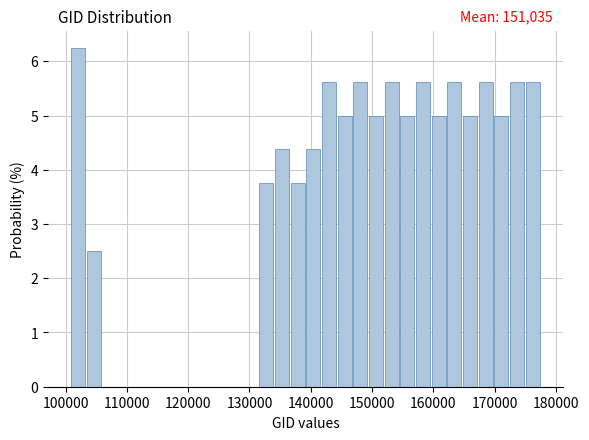

Read against the x-axis, roughly where is the centre of the tallest bar?

102000